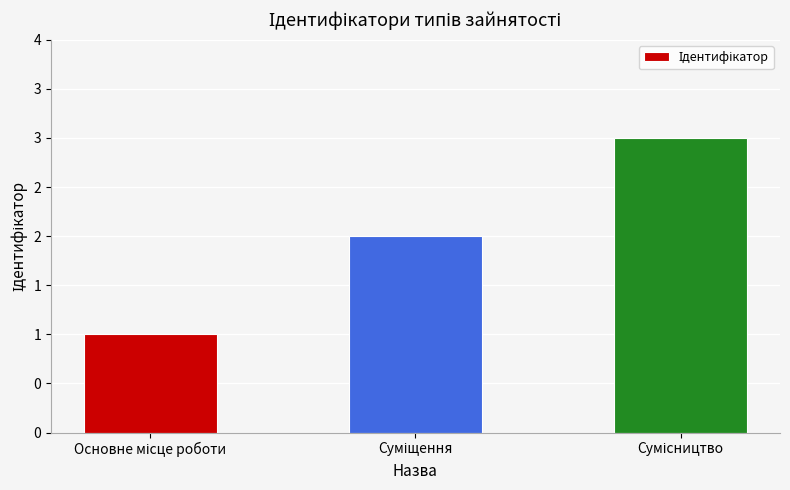

Are the bars horizontal?

No